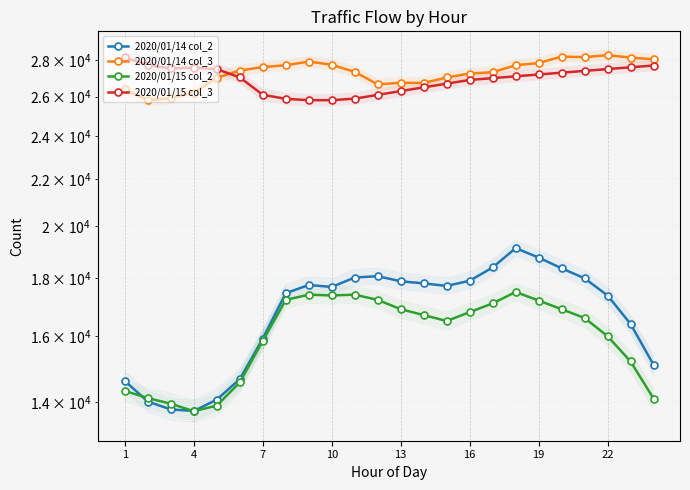

The value of 2020/01/15 col_2 at 10 is 17405. True or false?

True